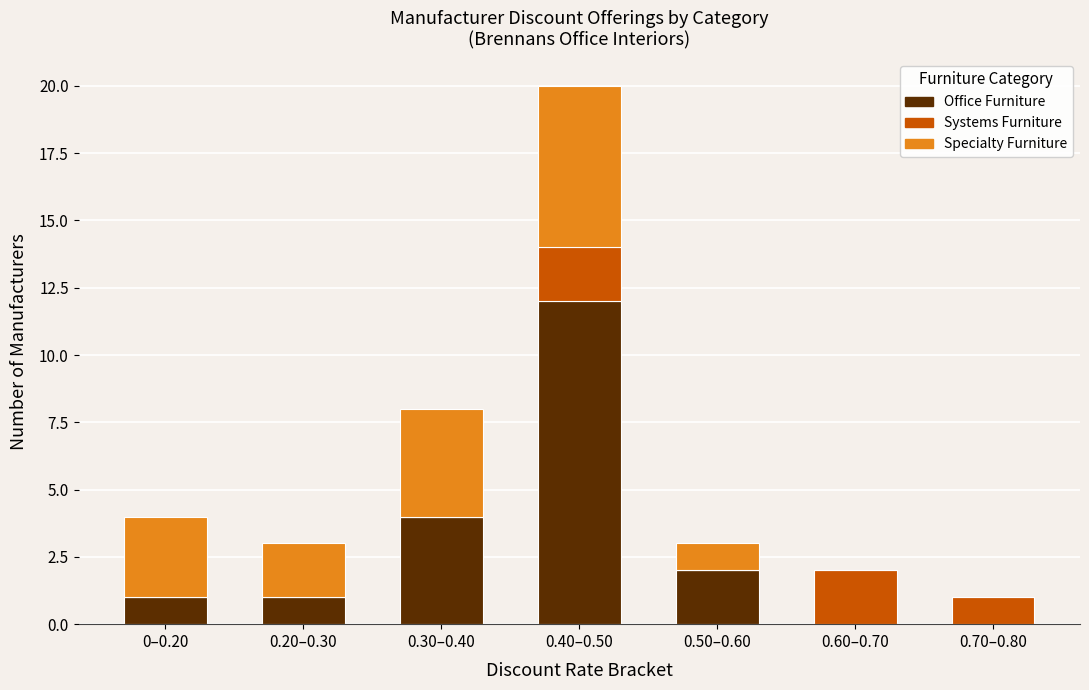

What is the total value across all series at 0.50–0.60?

3